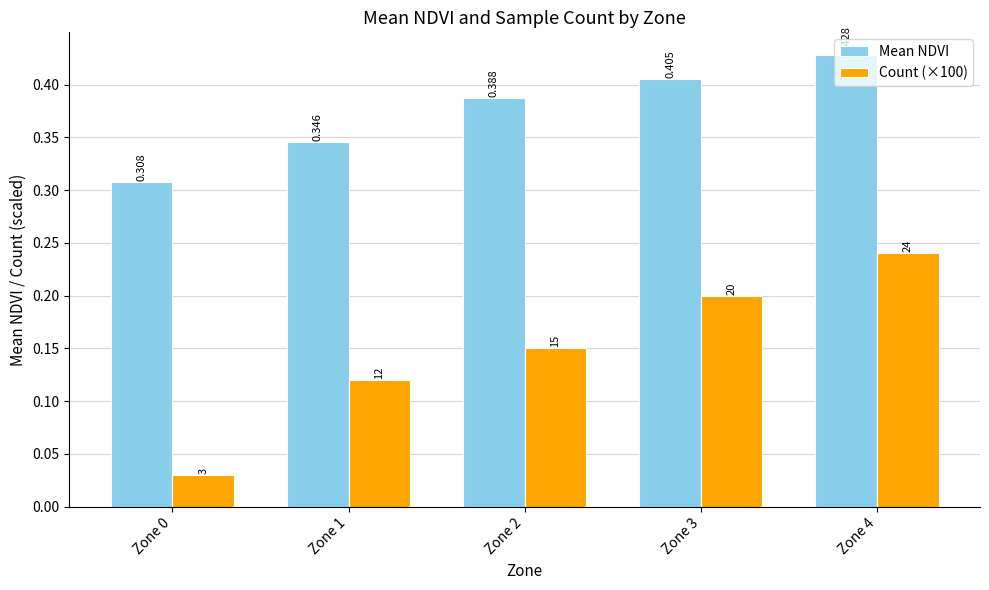

List the series in order of their overall mean, highest first.

Mean NDVI, Count (×100)